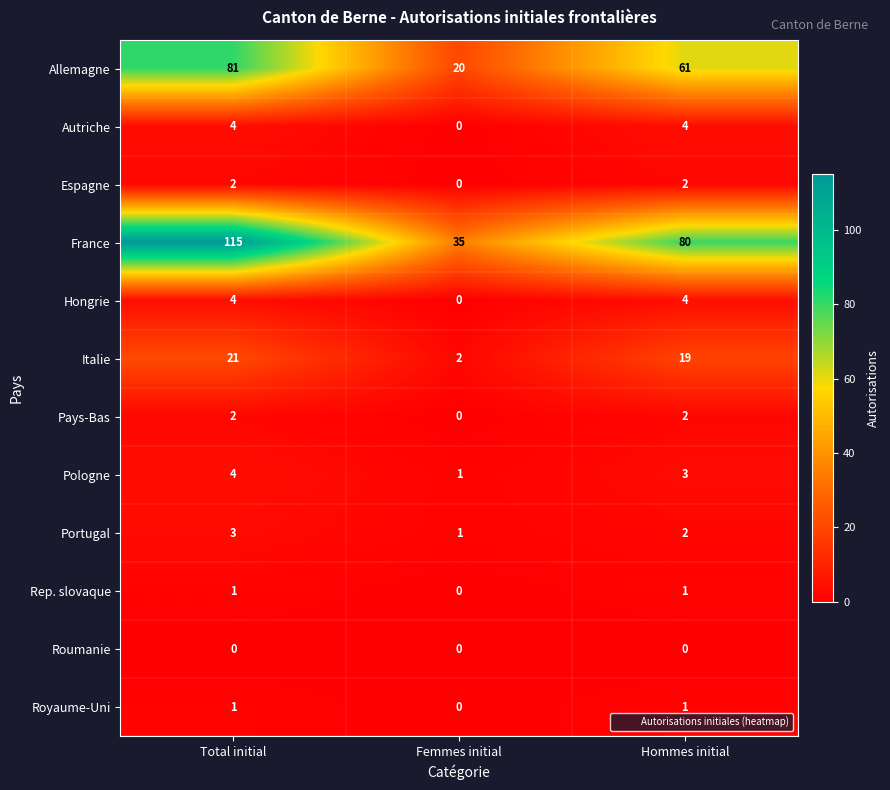

Where is Royaume-Uni nearest to the value 0?

Femmes initial